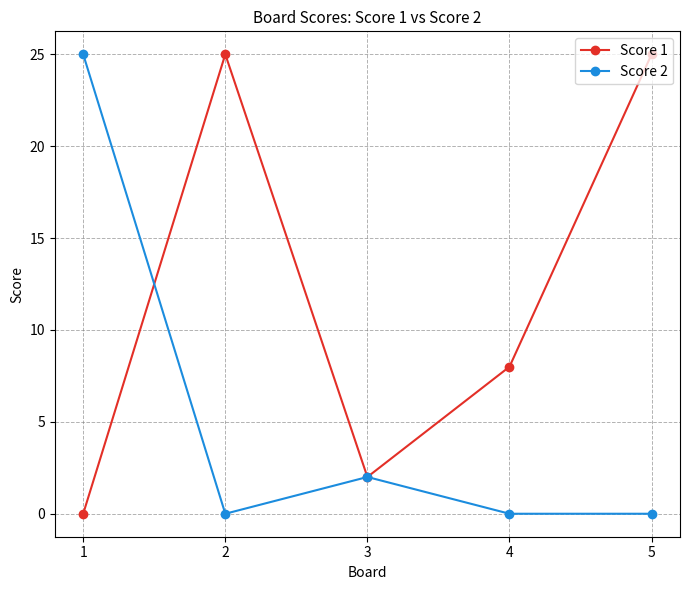

Reading left to right, transcribe all the data shown in this chart.

Score 1: 0	25	2	8	25
Score 2: 25	0	2	0	0